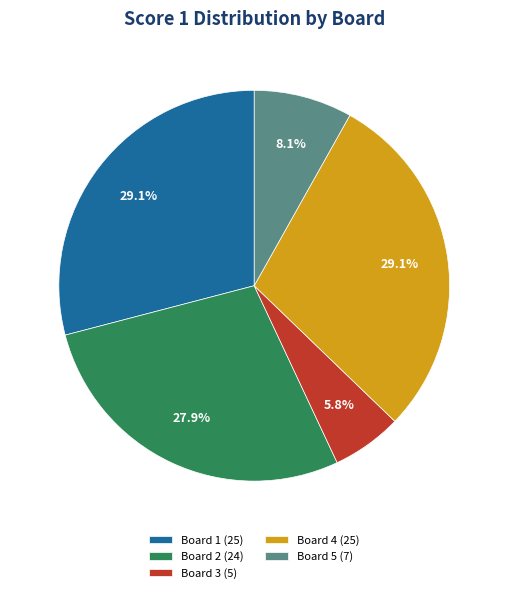

The Board 3 slice represents 1% of the pie. True or false?

False